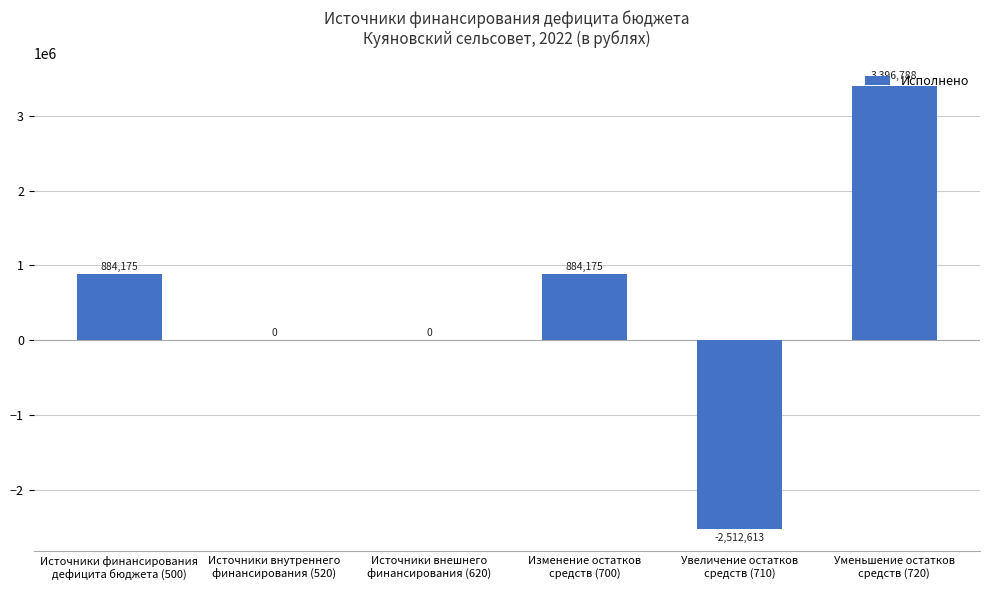

Where does the data first go above 884174?

Источники финансирования
дефицита бюджета (500)